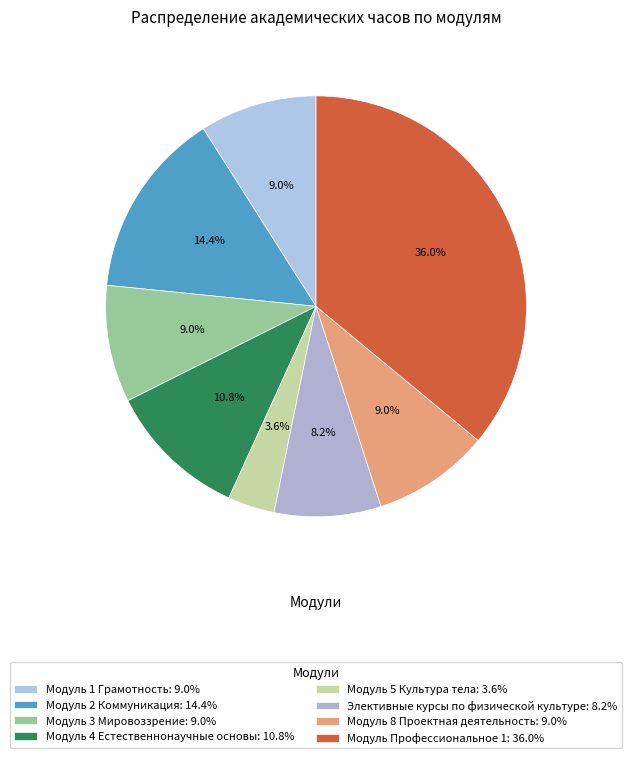

What is the ratio of the value at Элективные курсы по физической культуре to the value at Модуль 2 Коммуникация?

0.6